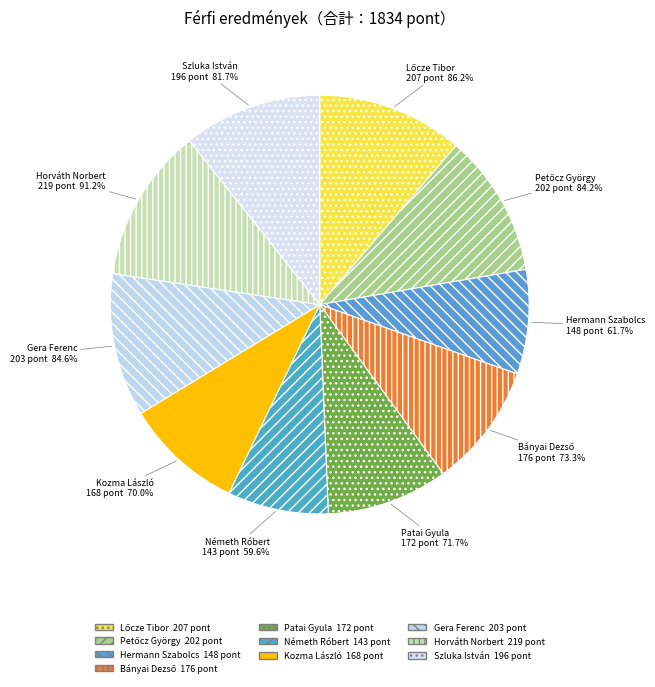

Which category has the smallest portion of the pie?

Németh Róbert